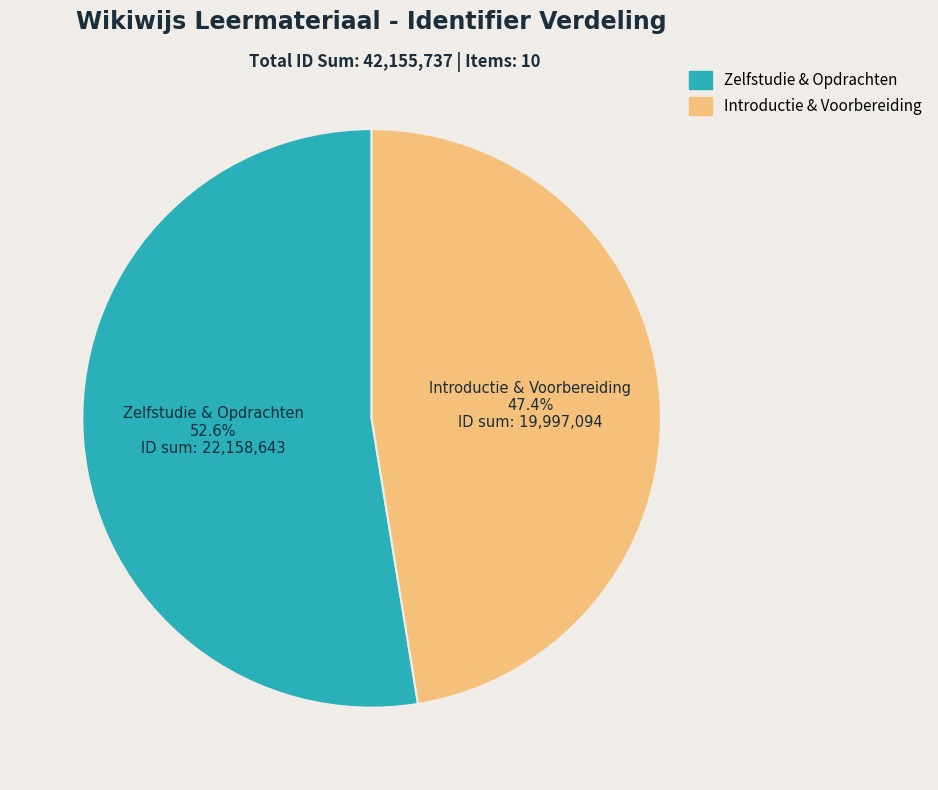

Count the number of slices in the pie.

2